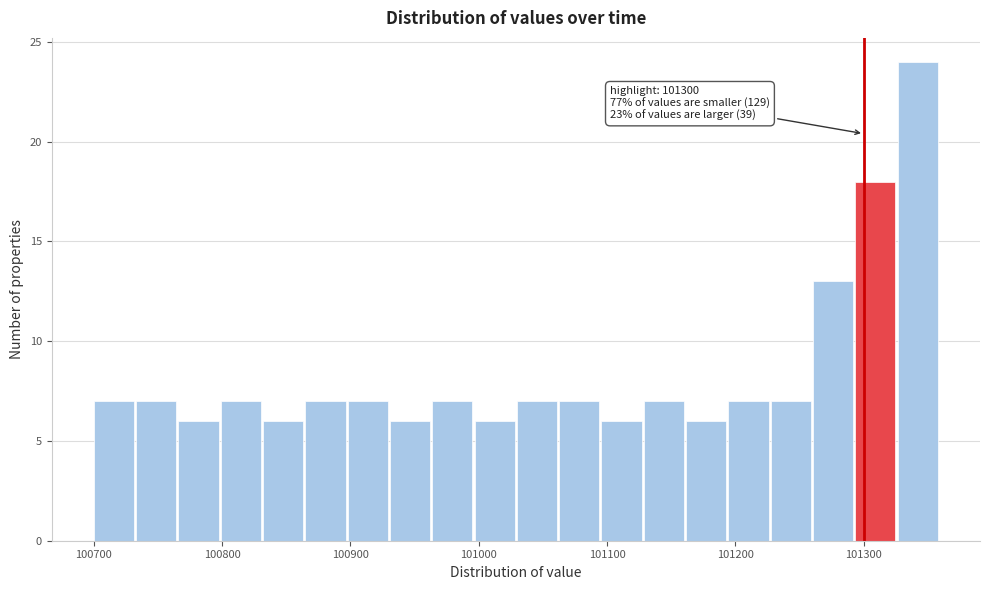

Around what value on the x-axis is the tallest bar? Give the approximate position of its centre, as read against the axis.

101340